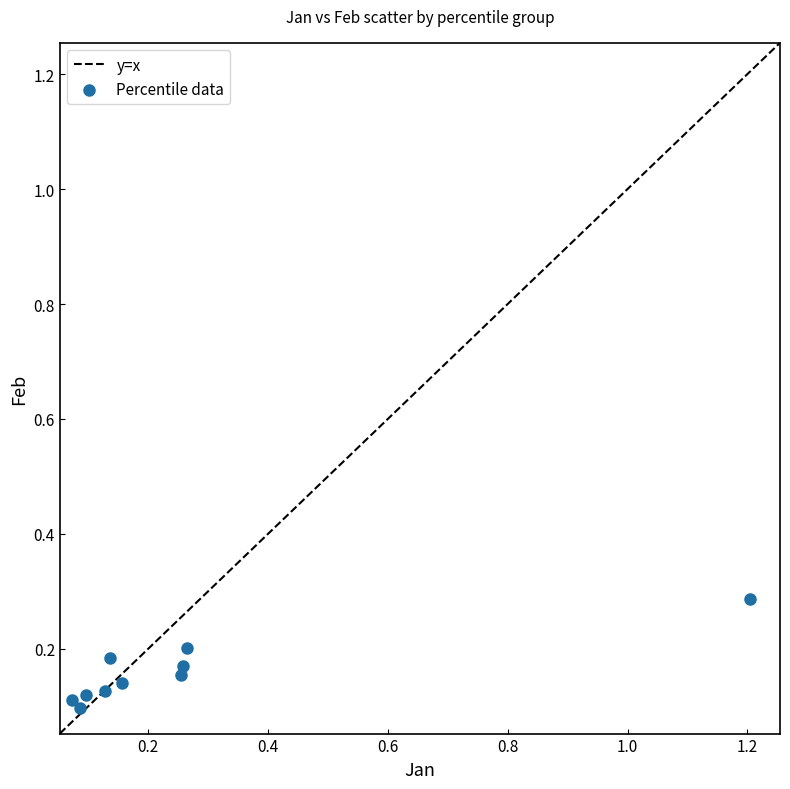

What is the range of X values (max minus min)?

1.1